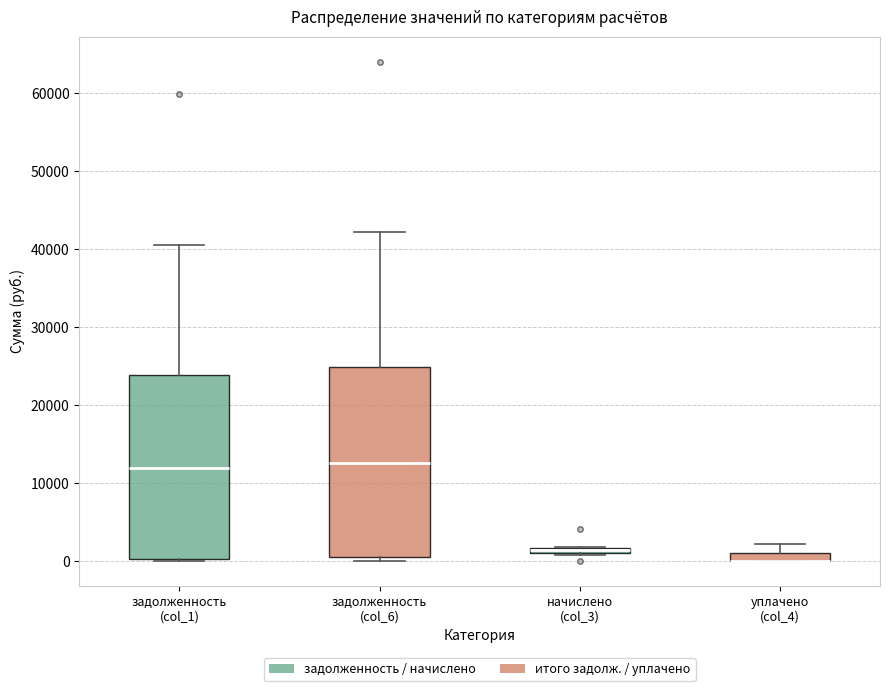

Where is the upper edge of the box for уплачено (col_4) on the y-axis? The values are not printed on the chart, so give them approximately, as read against the axis.

1000